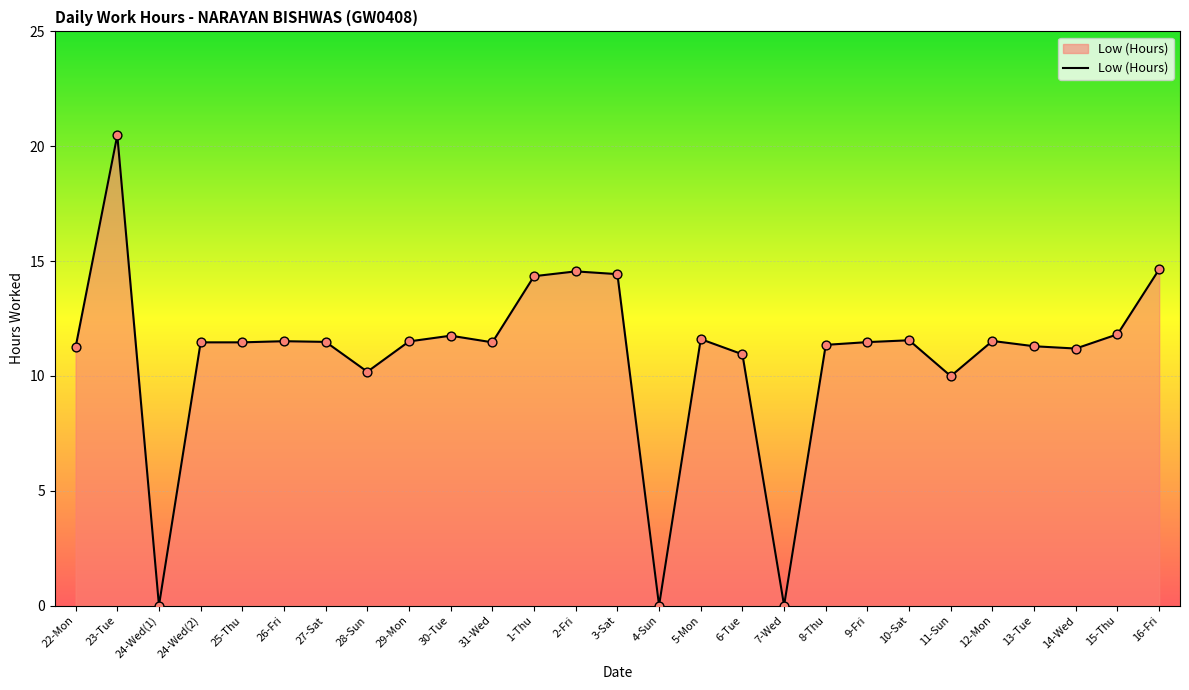

What is the ratio of the value at 27-Sat to the value at 29-Mon?

1.0